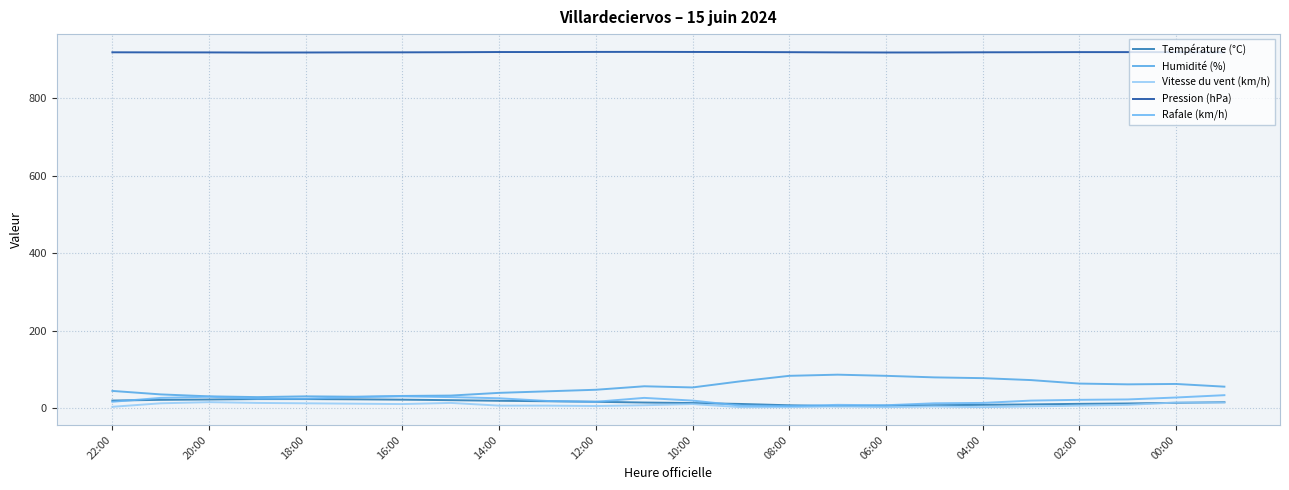

True or false: Rafale (km/h) has more than 0 points higher than both neighbors.

True